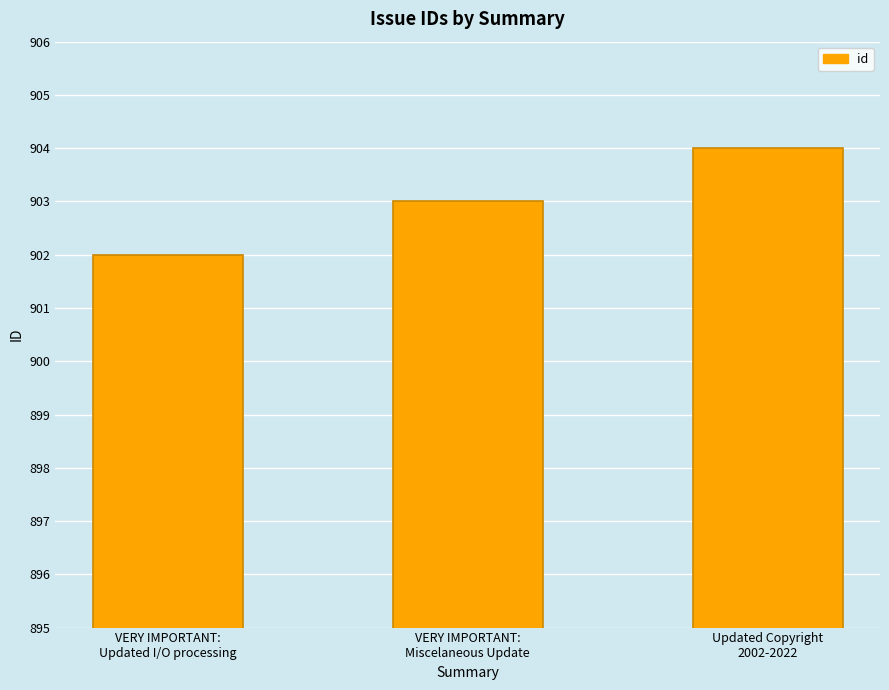

What is the value of the 3rd bar from the left?

904